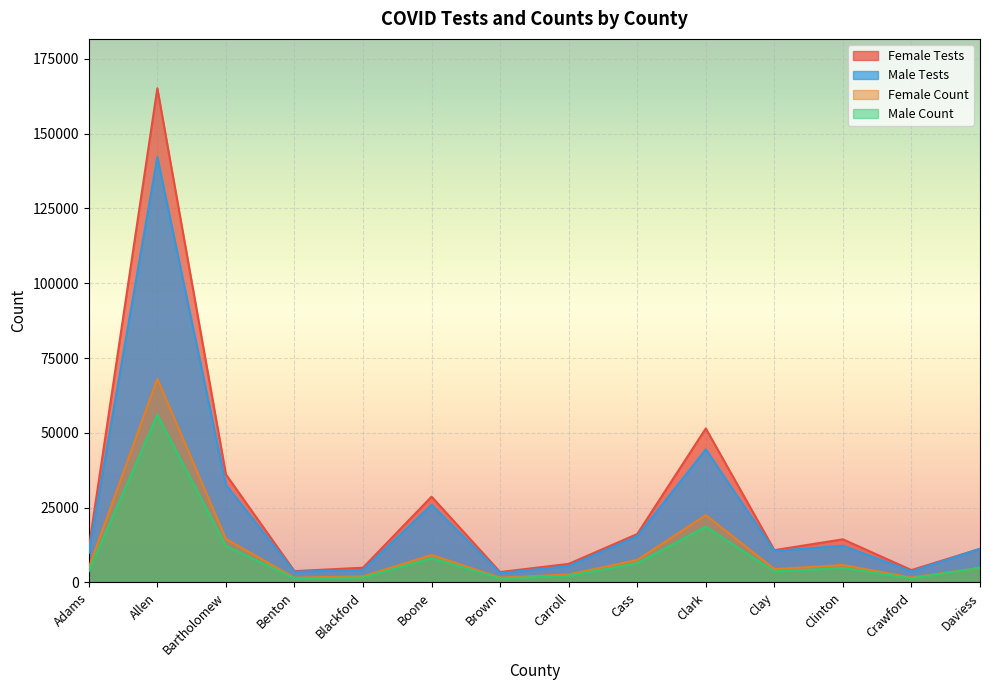

Which category has the lowest value in the Male Tests series?

Brown